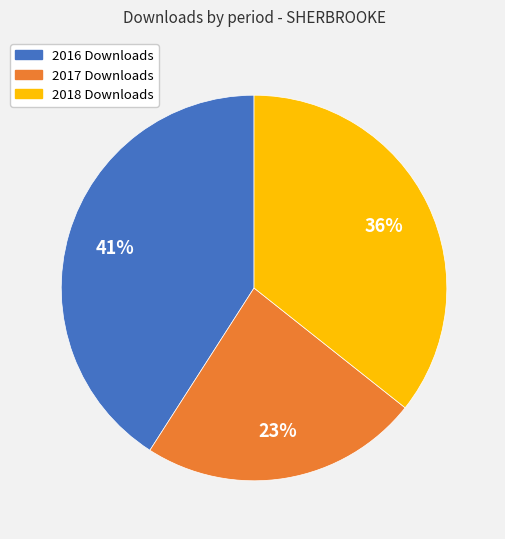

Which category has the smallest portion of the pie?

2017 Downloads